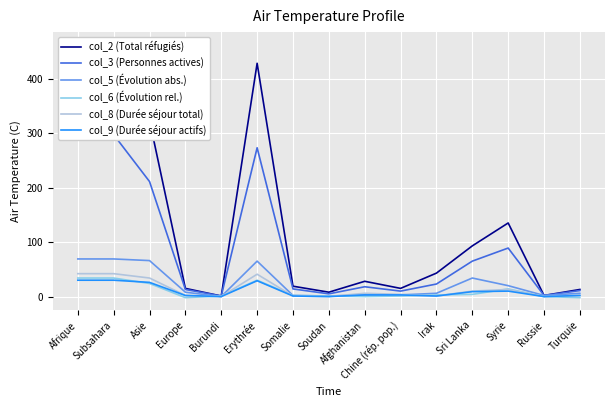

What is the difference between the col_9 (Durée séjour actifs) values at Soudan and Afrique?

30